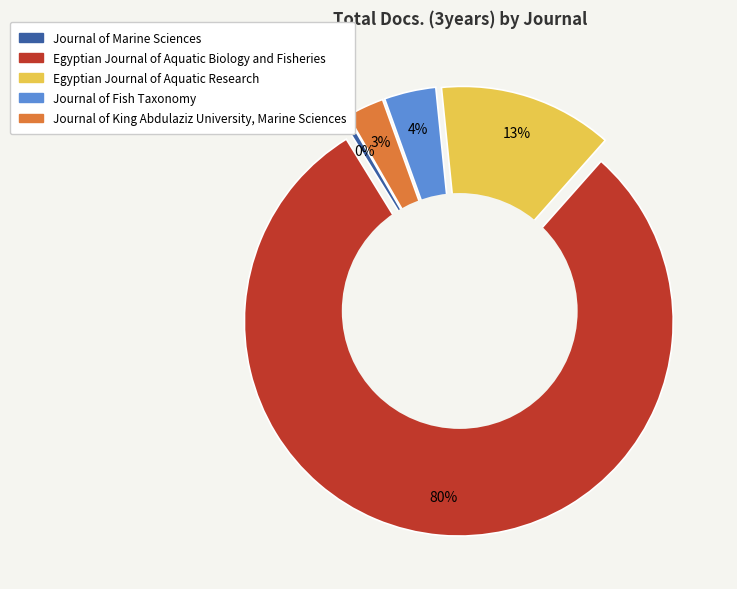

To the nearest percent, what percentage of the pie is Journal of King Abdulaziz University, Marine Sciences?

3%